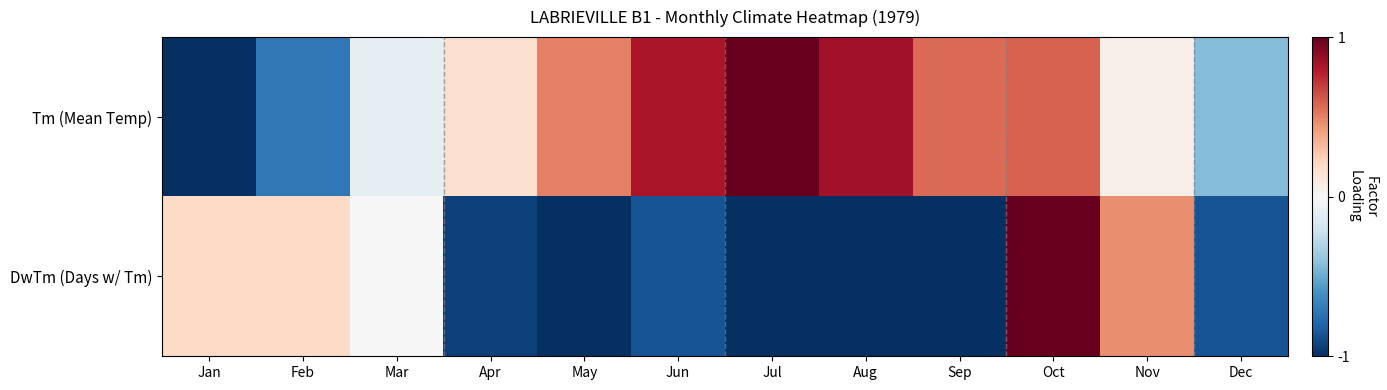

Between Jan and Mar, which series saw the biggest shift?

Tm (Mean Temp)